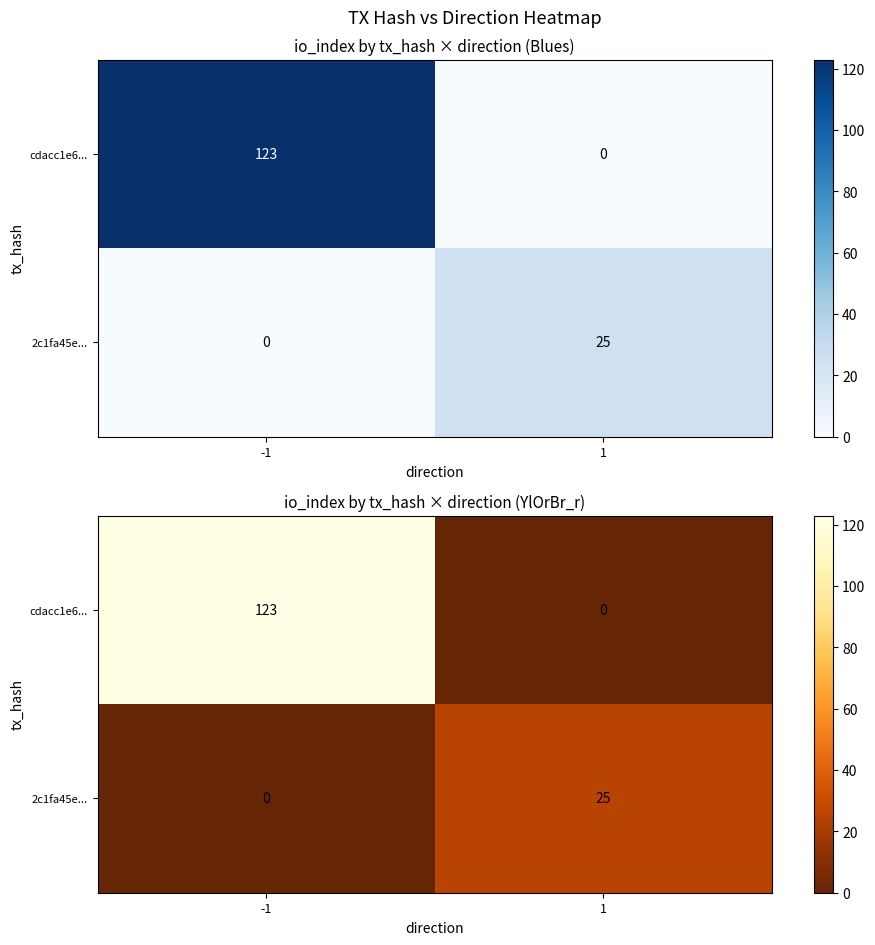

At which category is the sum across all series the highest?

-1